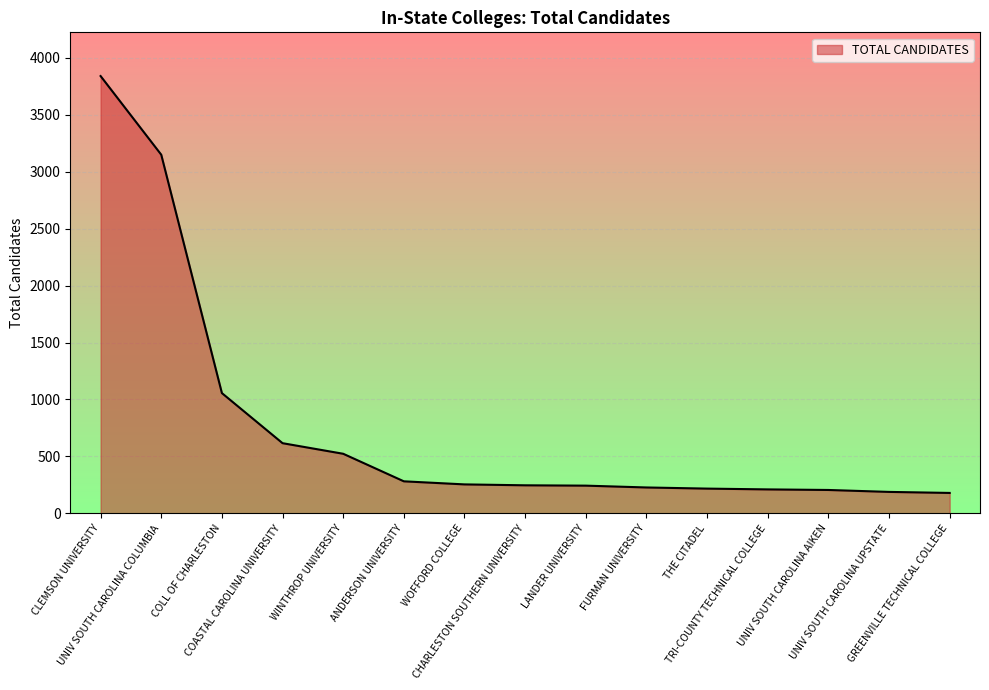

Does the chart have visible grid lines?

Yes